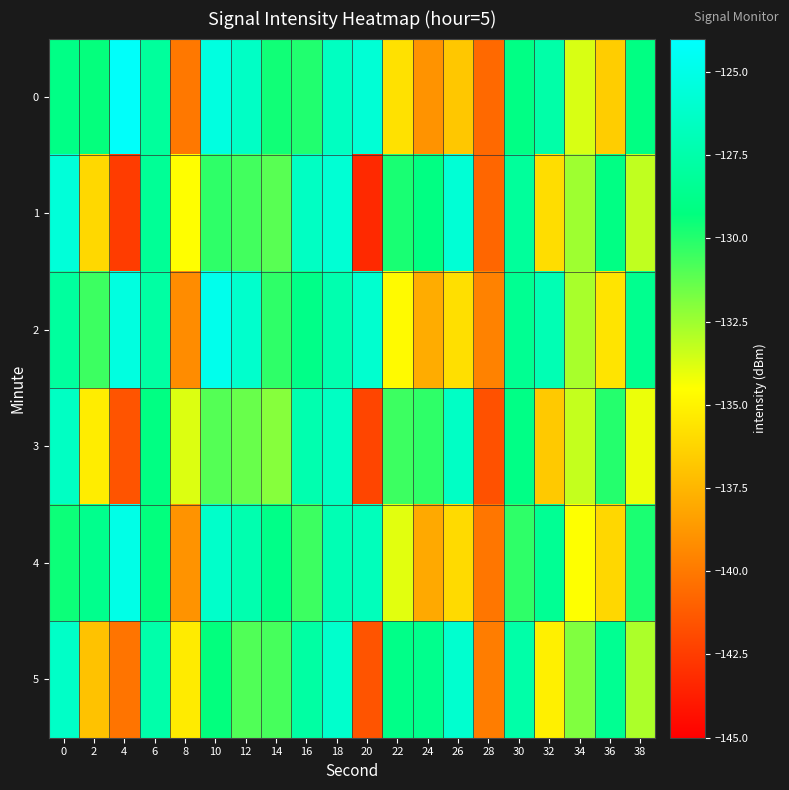

Which series has the largest total across all categories?

2